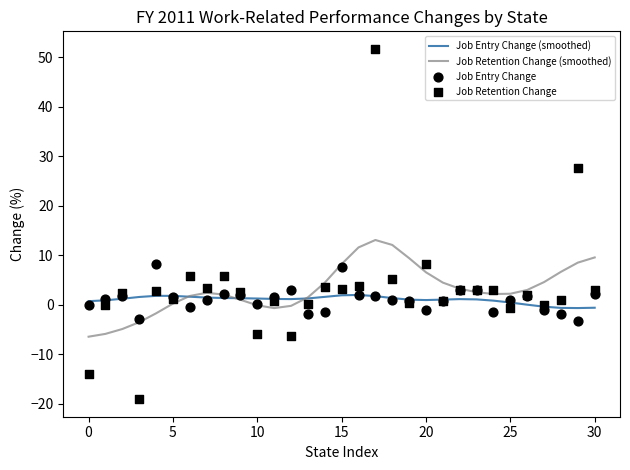

Which series has the widest spread of Y values?

Job Retention Change